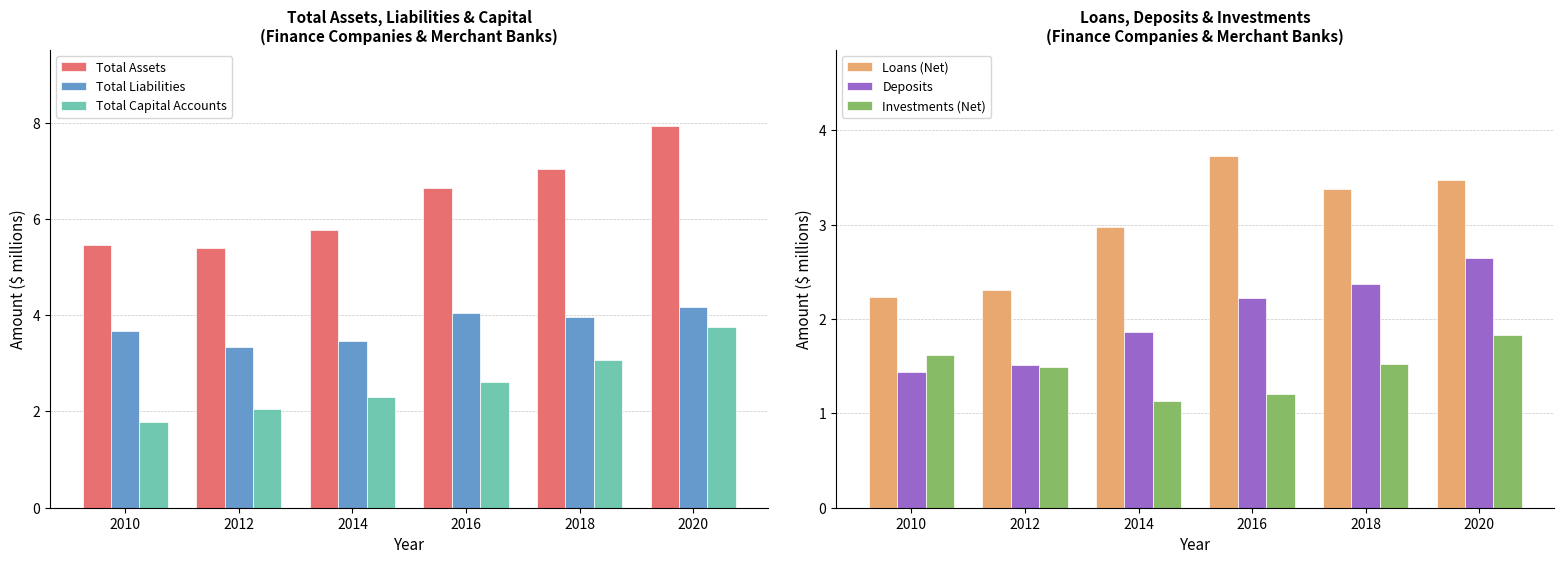

Reading left to right, list all the values displayed in this chart.

Total Assets: 5.5	5.4	5.8	6.7	7.0	7.9
Total Liabilities: 3.7	3.3	3.5	4.0	4.0	4.2
Total Capital Accounts: 1.8	2.1	2.3	2.6	3.1	3.7
Loans (Net): 2.2	2.3	3.0	3.7	3.4	3.5
Deposits: 1.4	1.5	1.9	2.2	2.4	2.6
Investments (Net): 1.6	1.5	1.1	1.2	1.5	1.8